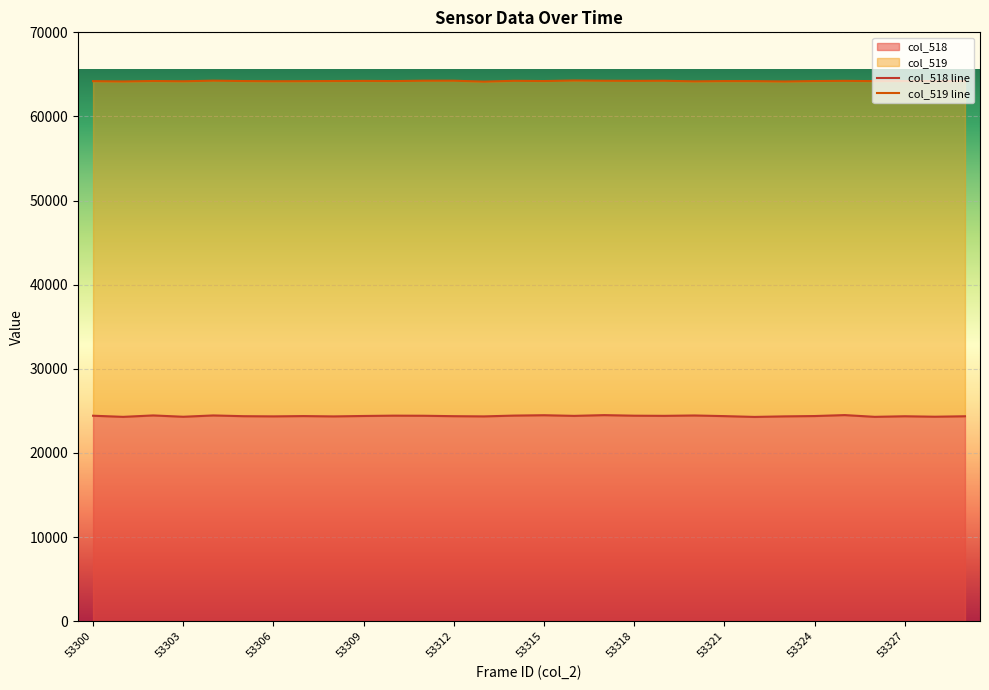

What is the average value of the col_519 line series?

64211